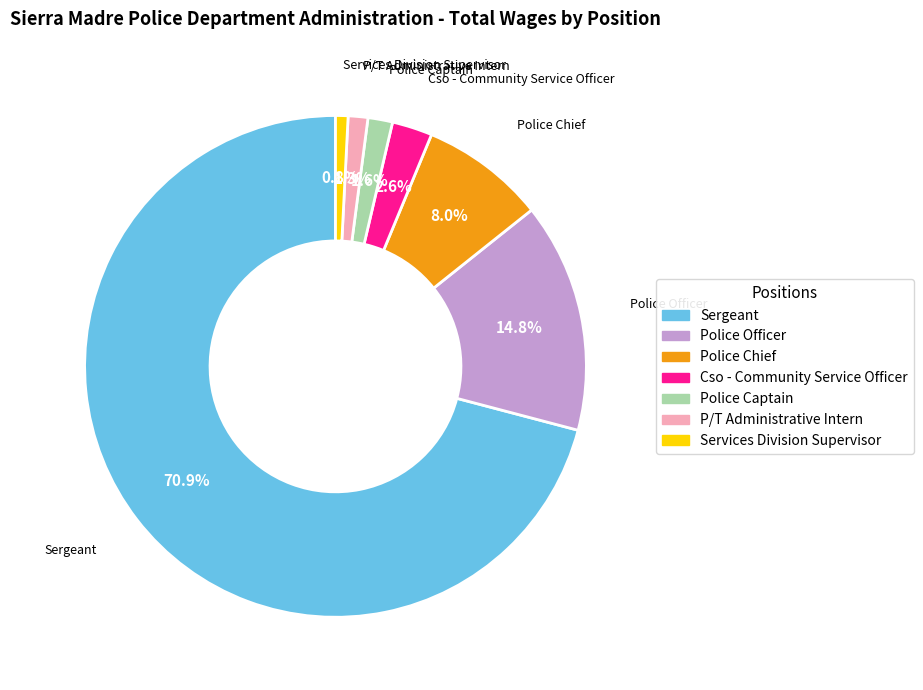

Does any single category account for the majority?

Yes